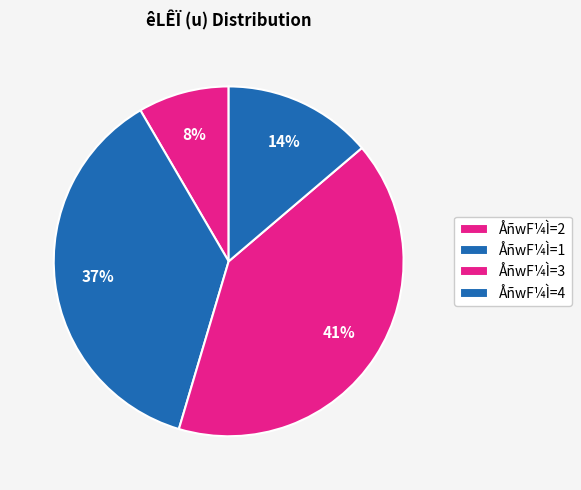

How many slices are in this pie chart?

4